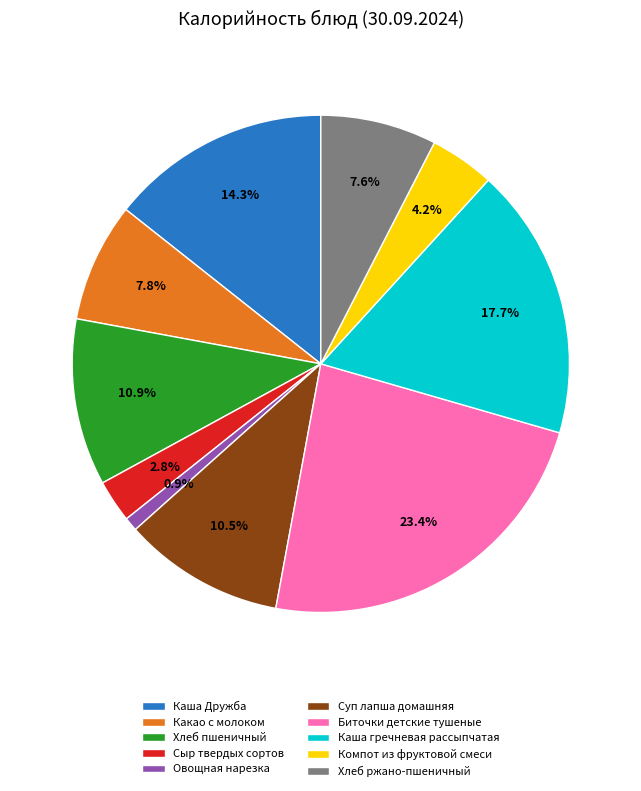

What percentage is NOT represented by Биточки детские тушеные?

76.6%